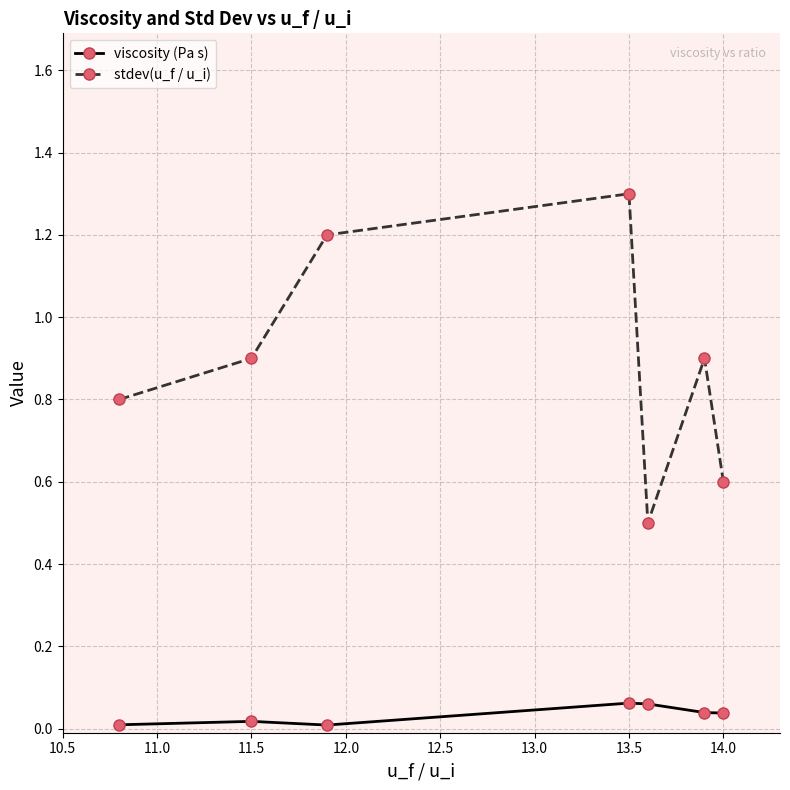

In stdev(u_f / u_i), how many points are higher than both neighbors (excluding endpoints)?

2